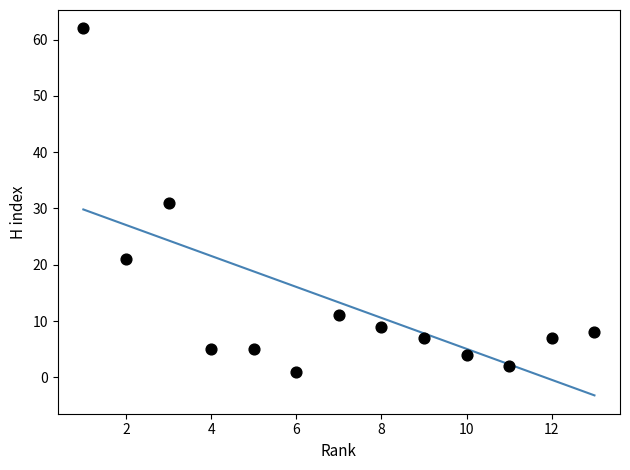

What is the range of X values (max minus min)?

12